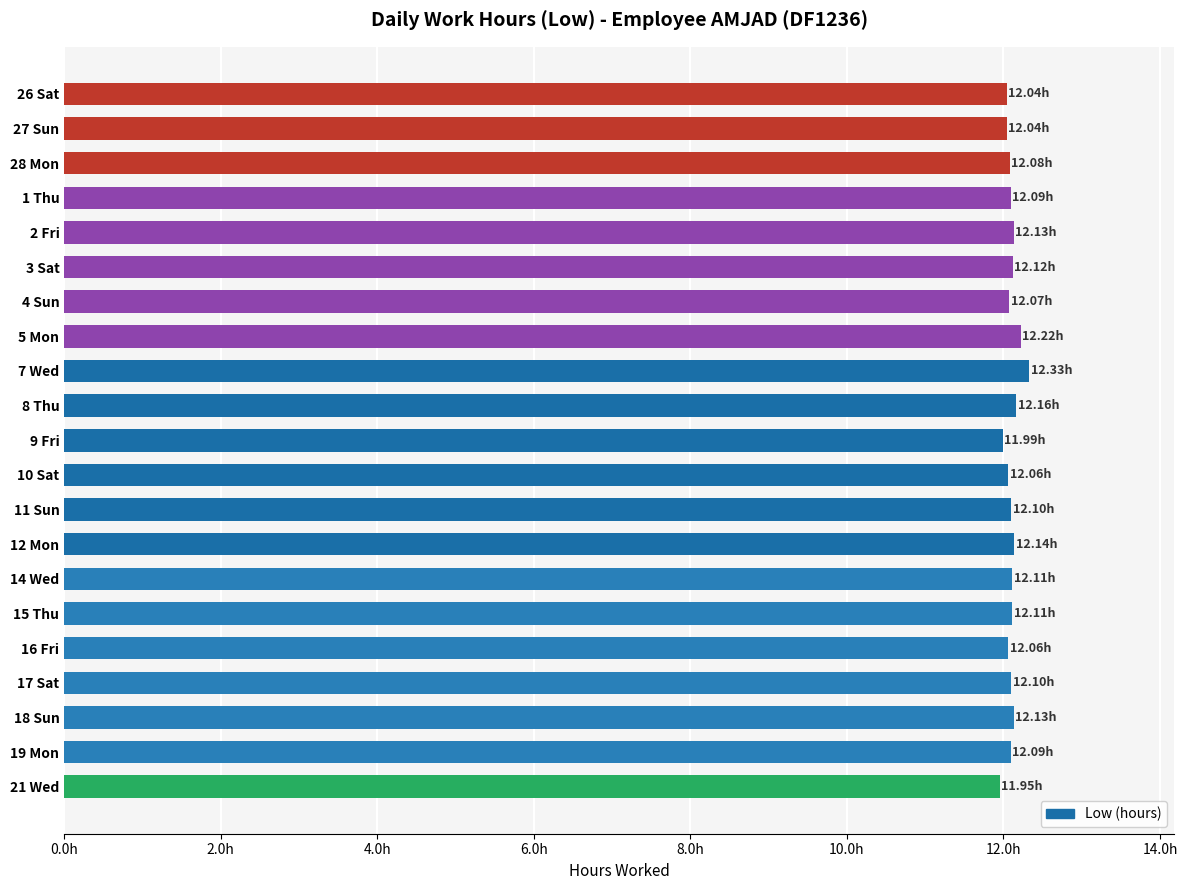

What is the smallest value displayed?

11.9